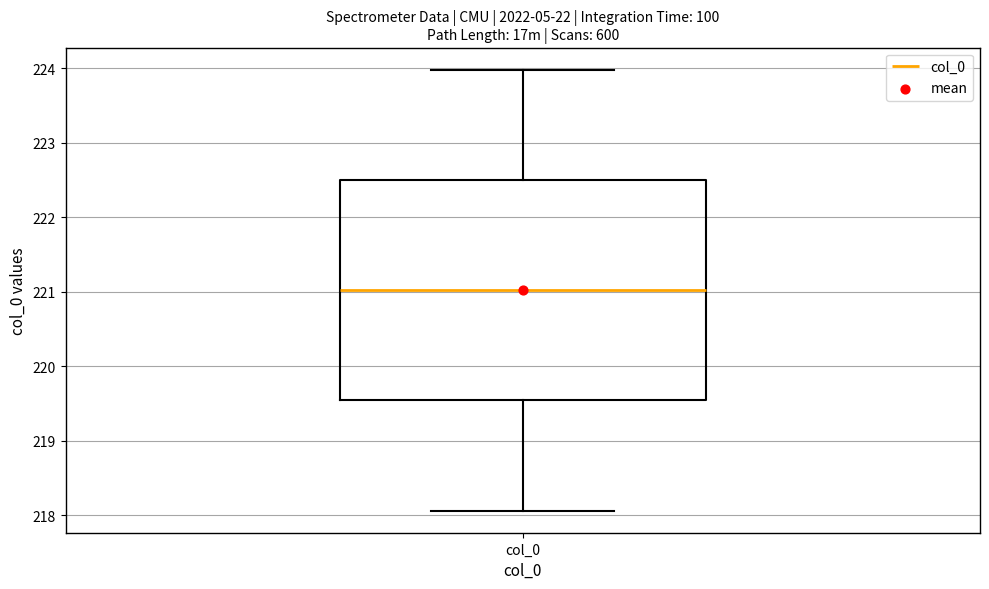

Where is the lower edge of the box for col_0 on the y-axis? The values are not printed on the chart, so give them approximately, as read against the axis.

219.5